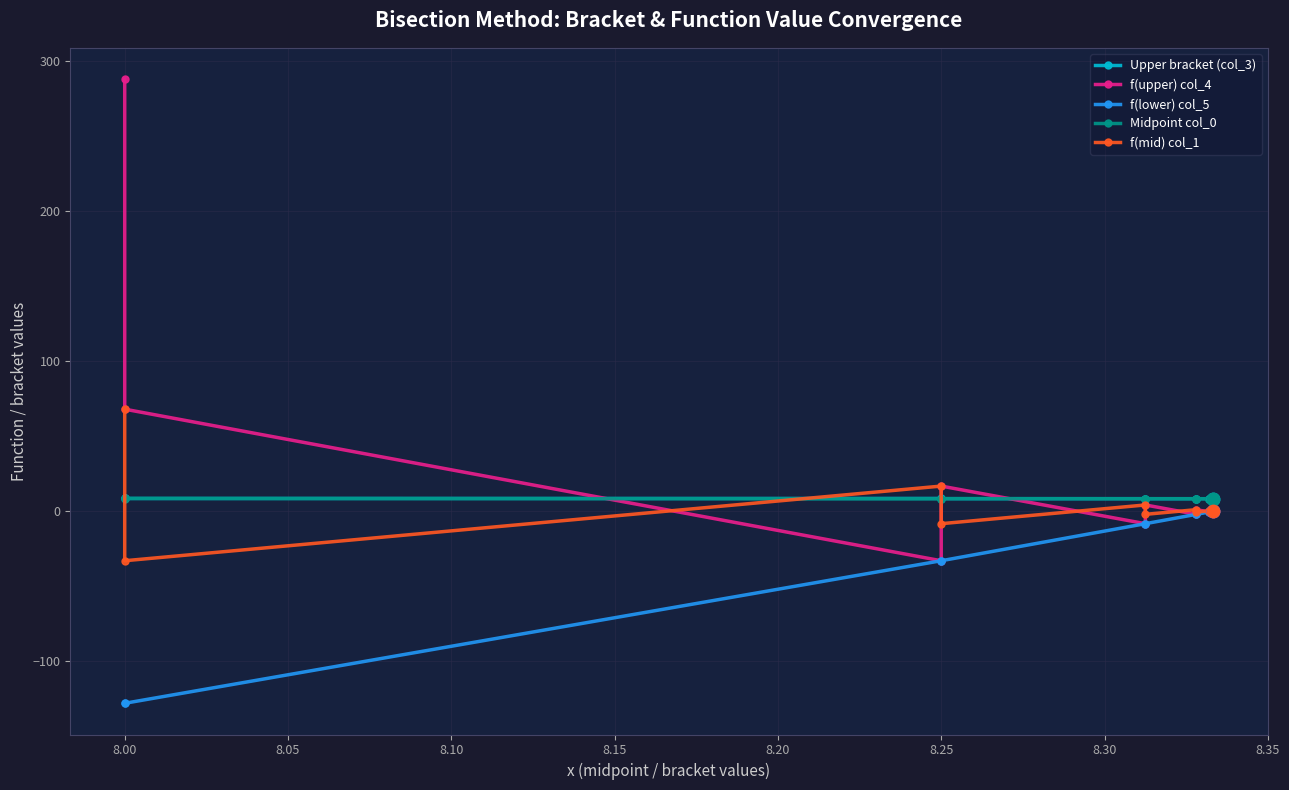

Which series reaches the minimum Y coordinate?

col_5